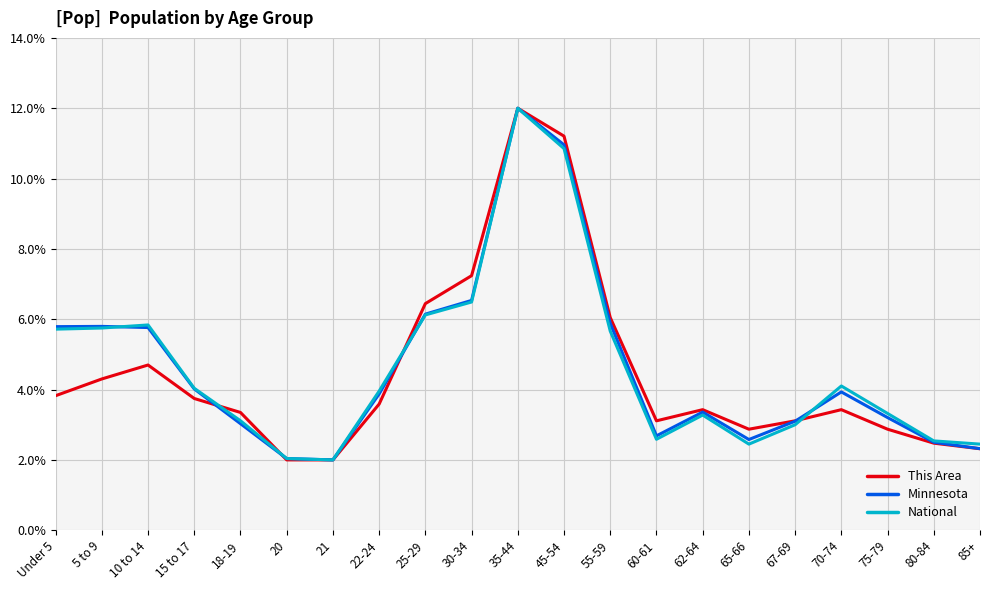

At which category is the sum across all series the highest?

35-44